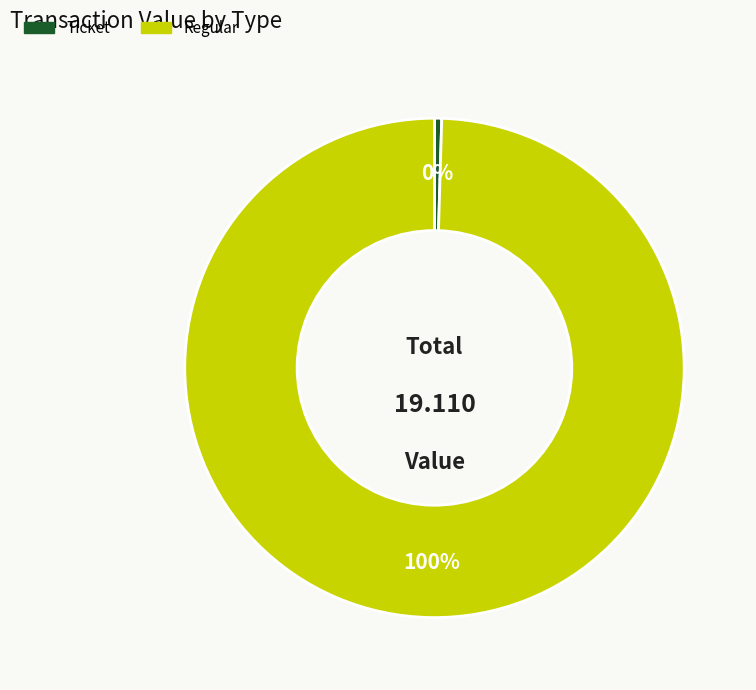

Count the number of slices in the pie.

2